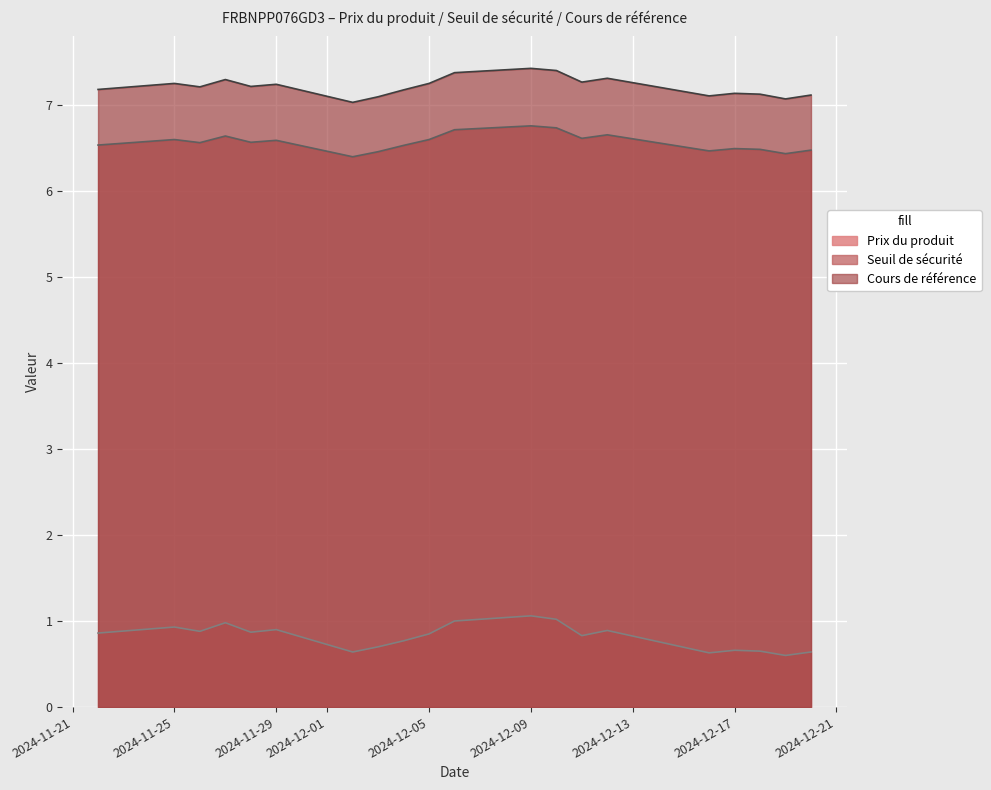

Which series changed the most between 2024-12-04 and 2024-11-28?

Prix du produit